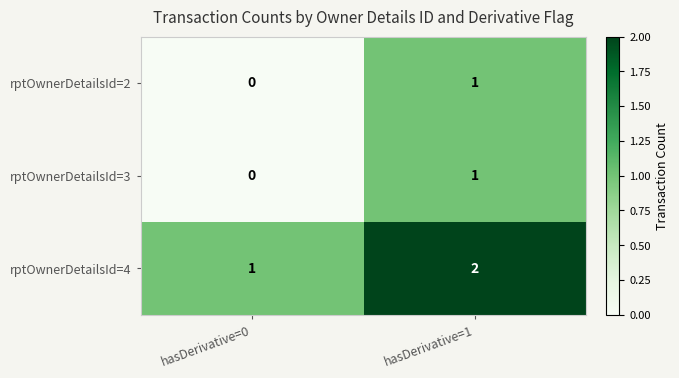

Which label corresponds to the smallest value in the chart?

hasDerivative=0